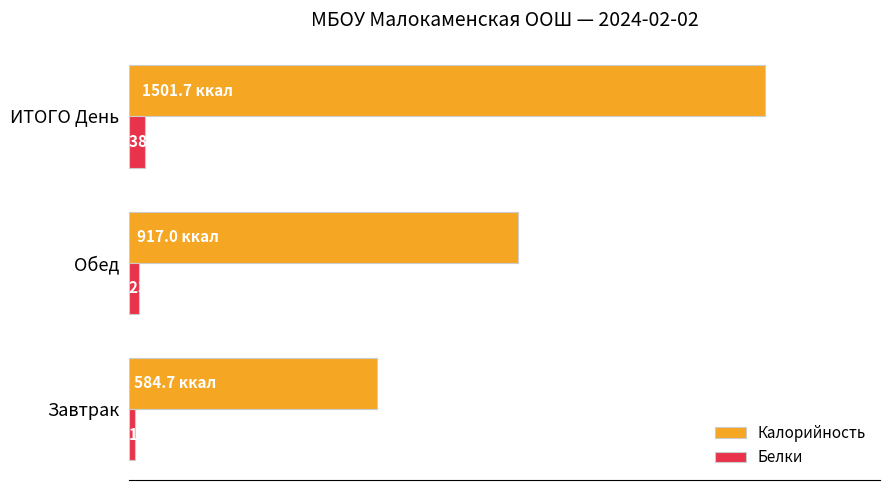

What is the difference between the maximum and minimum values in the Белки series?

23.6